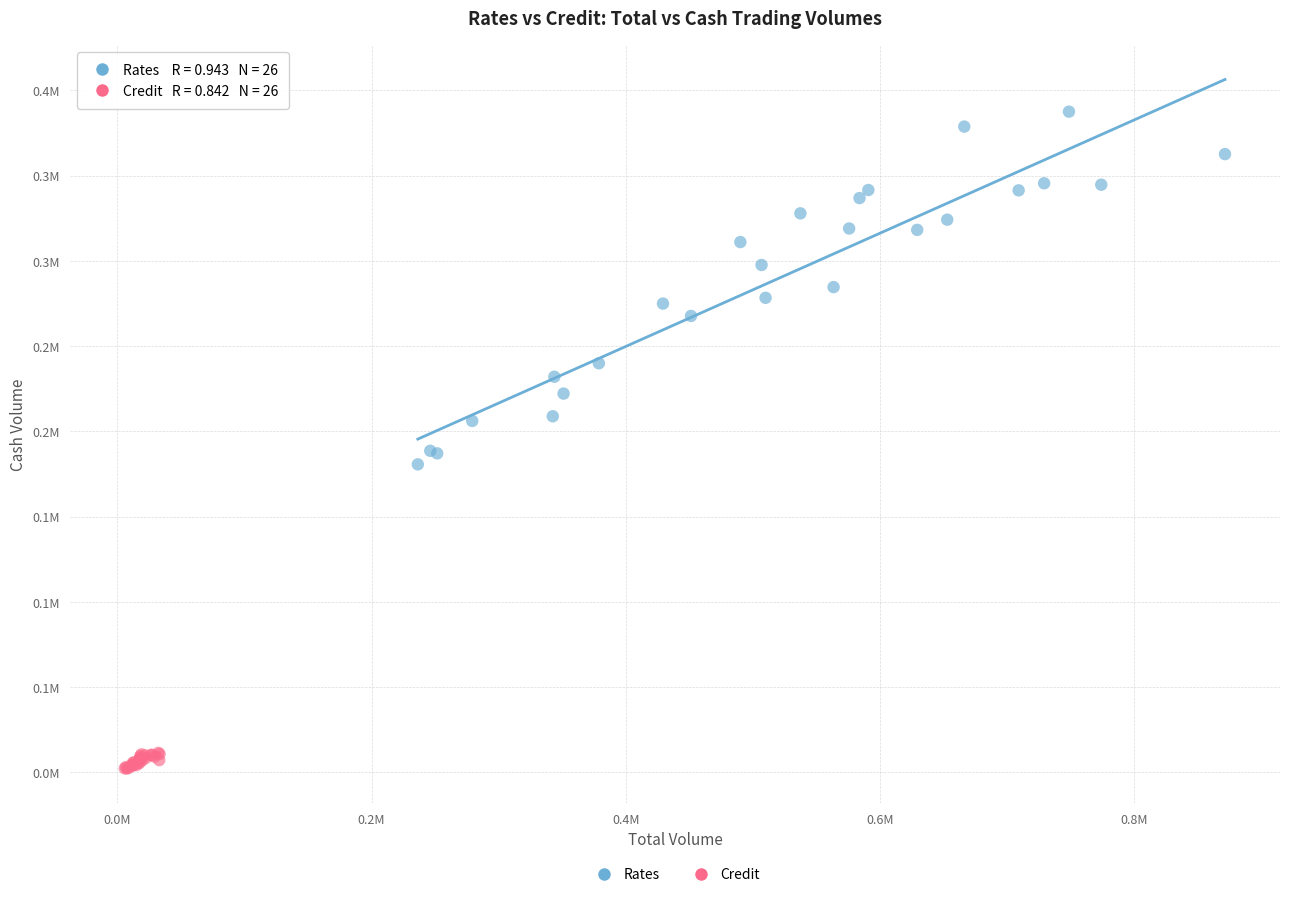

Which series has the largest Y range (max minus min)?

Rates